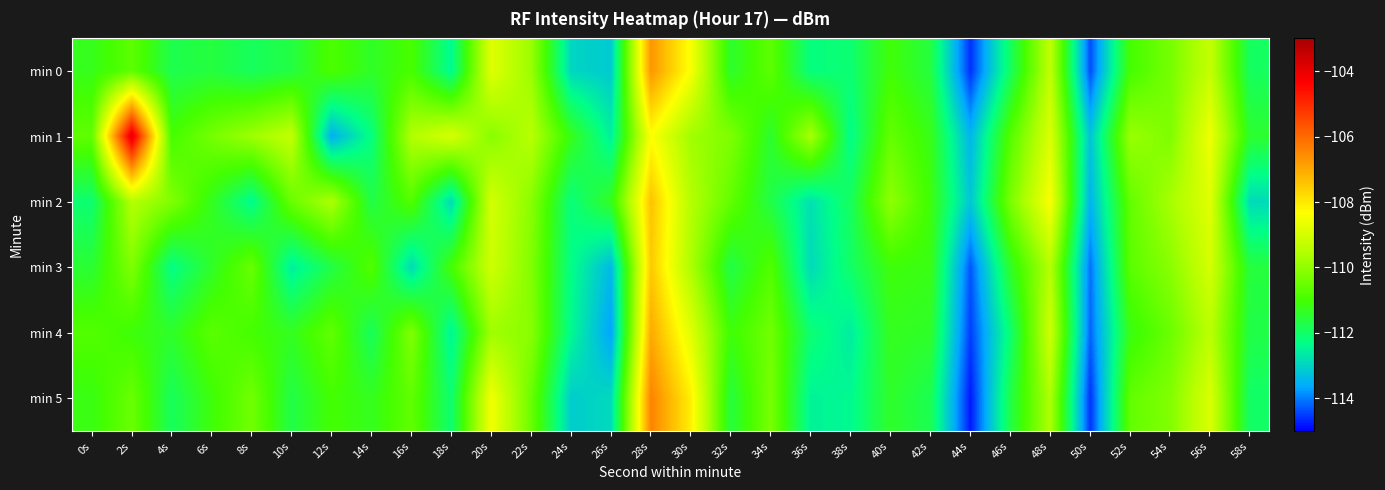

Reading right to left, list all the values displayed in this chart.

min 0: 58s=-111.9	56s=-109.2	54s=-110.3	52s=-111.0	50s=-114.4	48s=-109.3	46s=-111.9	44s=-114.6	42s=-111.6	40s=-111.1	38s=-112.1	36s=-112.2	34s=-110.6	32s=-111.4	30s=-108.4	28s=-106.7	26s=-113.1	24s=-113.0	22s=-109.9	20s=-108.8	18s=-112.4	16s=-110.9	14s=-111.4	12s=-110.9	10s=-111.6	8s=-111.9	6s=-111.6	4s=-111.8	2s=-110.7	0s=-111.3
min 1: 58s=-111.5	56s=-108.6	54s=-110.2	52s=-109.9	50s=-113.2	48s=-108.9	46s=-110.8	44s=-113.5	42s=-111.2	40s=-110.6	38s=-112.3	36s=-109.7	34s=-111.5	32s=-110.2	30s=-109.8	28s=-108.3	26s=-112.6	24s=-111.2	22s=-109.5	20s=-110.1	18s=-109.0	16s=-109.6	14s=-112.2	12s=-113.6	10s=-109.3	8s=-109.8	6s=-110.3	4s=-111.0	2s=-103.8	0s=-110.6
min 2: 58s=-112.9	56s=-108.8	54s=-109.7	52s=-110.6	50s=-113.5	48s=-108.4	46s=-110.3	44s=-113.2	42s=-111.1	40s=-110.0	38s=-111.9	36s=-112.8	34s=-111.7	32s=-110.6	30s=-109.5	28s=-107.4	26s=-111.3	24s=-112.2	22s=-110.1	20s=-109.0	18s=-112.9	16s=-110.8	14s=-111.7	12s=-109.6	10s=-110.5	8s=-112.4	6s=-111.3	4s=-110.2	2s=-109.5	0s=-112.1
min 3: 58s=-111.6	56s=-109.0	54s=-110.1	52s=-110.7	50s=-114.1	48s=-109.5	46s=-111.4	44s=-114.3	42s=-111.2	40s=-111.1	38s=-112.0	36s=-112.9	34s=-110.8	32s=-111.7	30s=-109.6	28s=-107.5	26s=-113.4	24s=-112.3	22s=-110.2	20s=-109.1	18s=-111.0	16s=-112.9	14s=-110.8	12s=-111.7	10s=-112.6	8s=-110.5	6s=-111.4	4s=-112.3	2s=-110.2	0s=-111.5
min 4: 58s=-111.7	56s=-109.4	54s=-110.5	52s=-111.2	50s=-114.2	48s=-109.1	46s=-112.1	44s=-114.5	42s=-111.4	40s=-111.3	38s=-112.6	36s=-112.1	34s=-110.4	32s=-111.1	30s=-108.8	28s=-107.0	26s=-113.7	24s=-112.4	22s=-110.1	20s=-109.8	18s=-112.5	16s=-110.2	14s=-111.9	12s=-110.6	10s=-111.3	8s=-111.0	6s=-110.7	4s=-111.4	2s=-111.1	0s=-110.8
min 5: 58s=-112.0	56s=-108.9	54s=-110.2	52s=-110.6	50s=-114.6	48s=-109.6	46s=-111.7	44s=-114.8	42s=-111.8	40s=-111.4	38s=-112.4	36s=-112.5	34s=-110.3	32s=-111.6	30s=-108.1	28s=-106.4	26s=-112.9	24s=-113.1	22s=-110.5	20s=-108.5	18s=-112.1	16s=-110.6	14s=-111.3	12s=-111.0	10s=-111.7	8s=-110.4	6s=-111.1	4s=-111.9	2s=-110.5	0s=-111.2